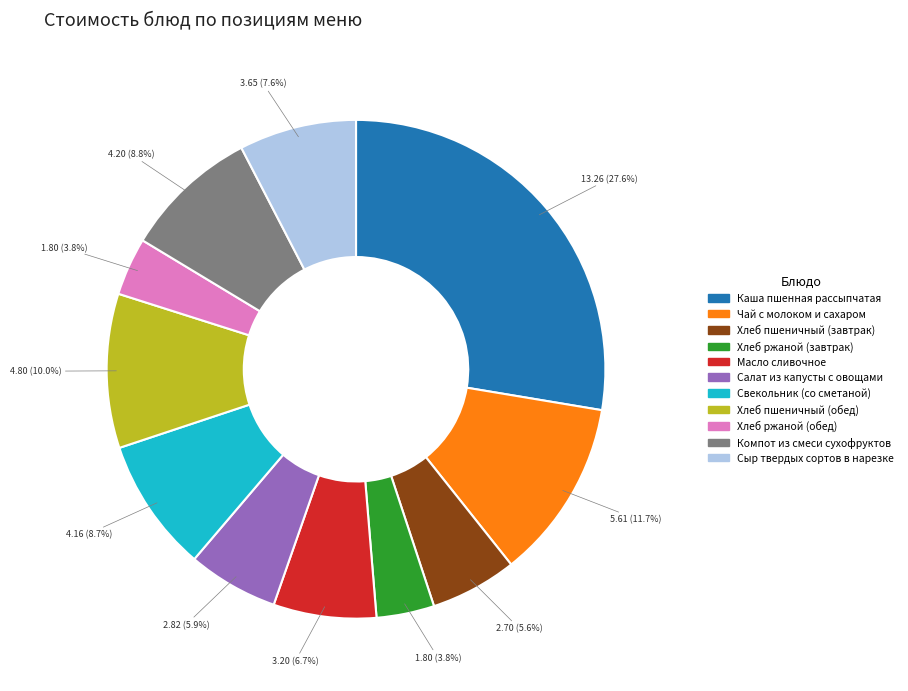

To the nearest percent, what is the difference between the Хлеб ржаной (обед) and Хлеб пшеничный (завтрак) slice percentages?

2%